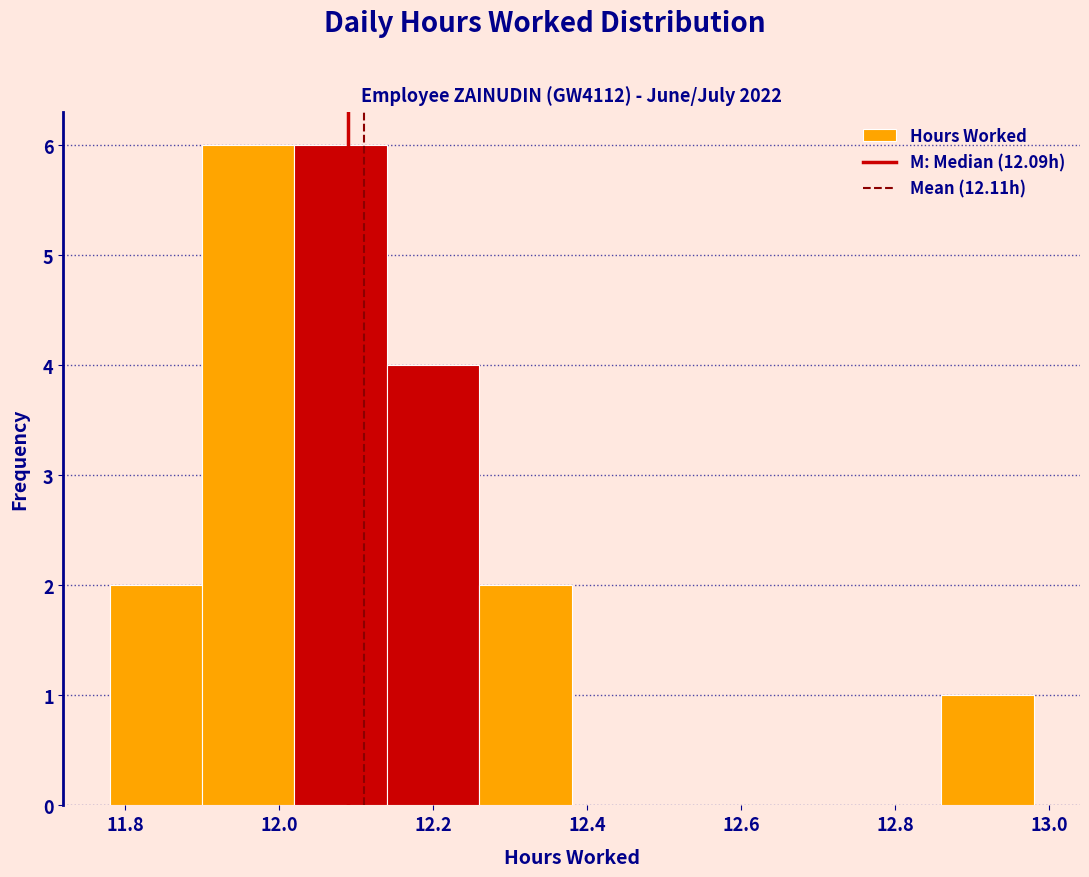

Reading left to right, list every bar in this chart as the range it spans on the x-axis followed by its height. The values are not printed on the chart, so give them approximately, as read against the axis.

11.78 to 11.90: 2
11.90 to 12.02: 6
12.02 to 12.14: 6
12.14 to 12.26: 4
12.26 to 12.38: 2
12.38 to 12.50: 0
12.50 to 12.62: 0
12.62 to 12.74: 0
12.74 to 12.86: 0
12.86 to 12.98: 1